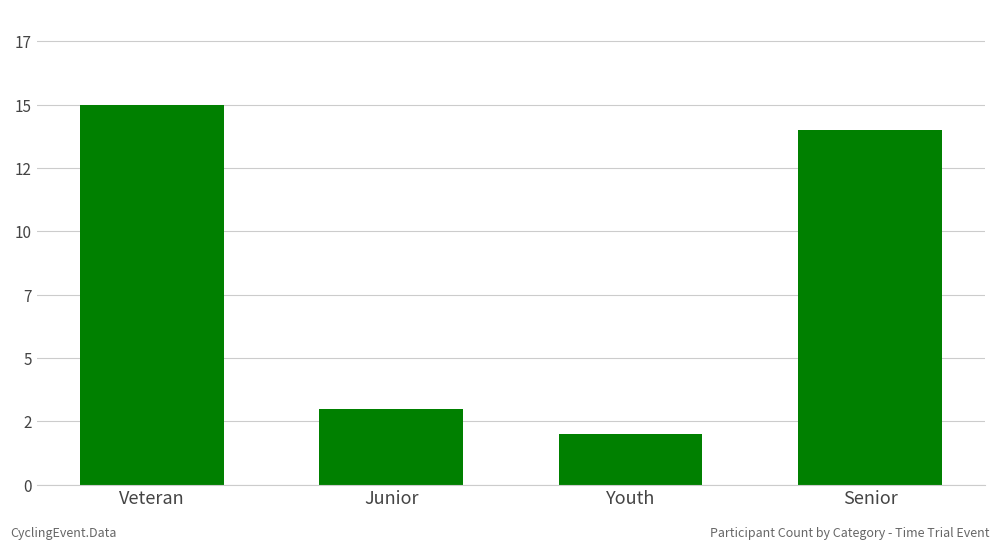

Does the chart contain any negative values?

No